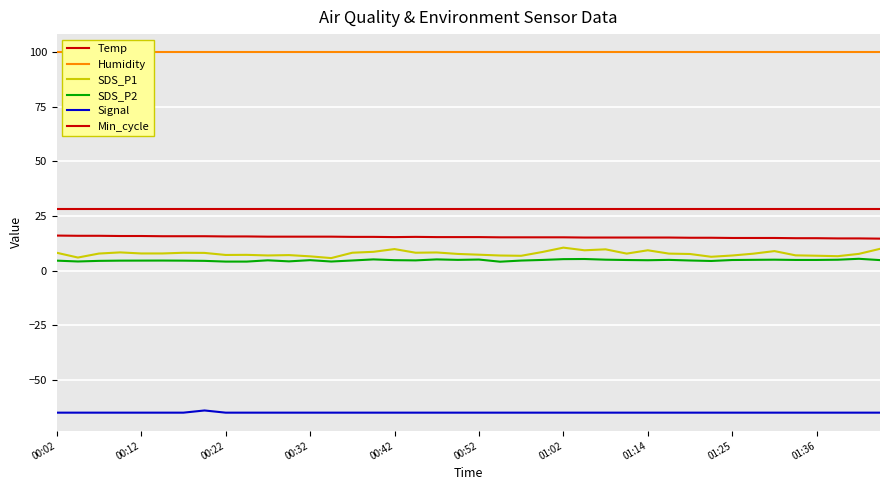

What is the highest value of the Humidity series?

99.9